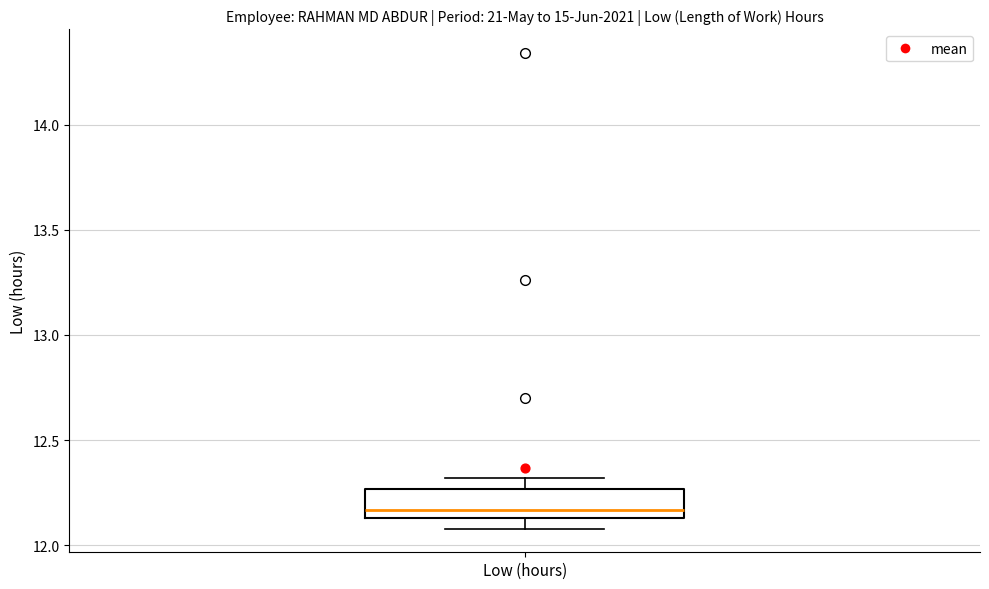

Where does the upper whisker of the box for Low (hours) end on the y-axis? The values are not printed on the chart, so give them approximately, as read against the axis.

12.30